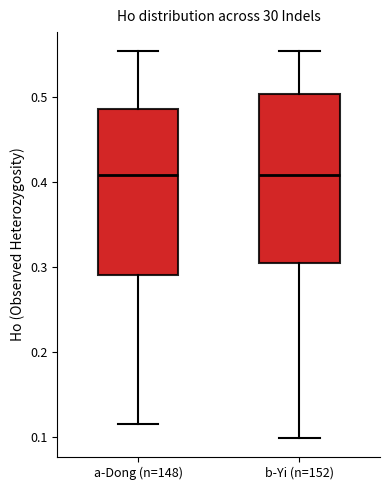

Reading left to right, read every box against the y-axis: the position of its median line, the range the box covers, and the ends of its whiskers. The values are not printed on the chart, so give them approximately, as read against the axis.

a-Dong (n=148): median 0.41, box 0.29 to 0.49, whiskers 0.11 to 0.55
b-Yi (n=152): median 0.41, box 0.30 to 0.50, whiskers 0.10 to 0.55